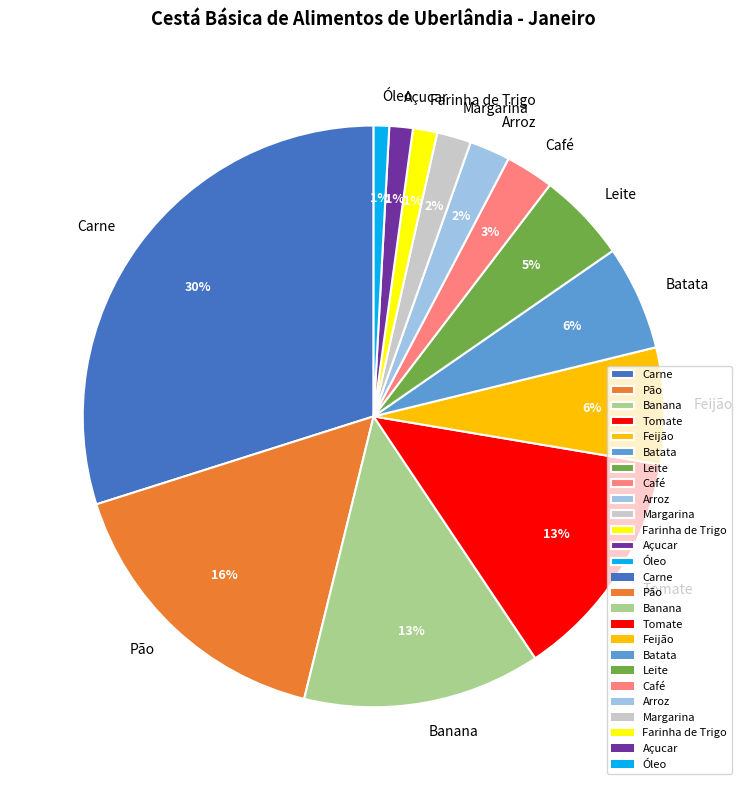

The Pão slice represents 28% of the pie. True or false?

False